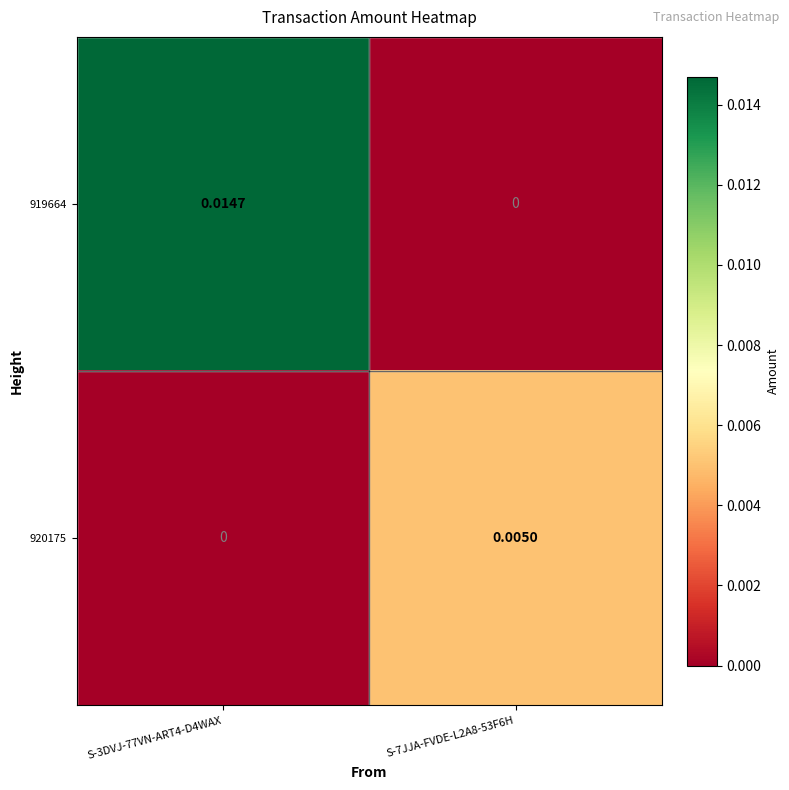

Which label corresponds to the largest value in the chart?

S-3DVJ-77VN-ART4-D4WAX